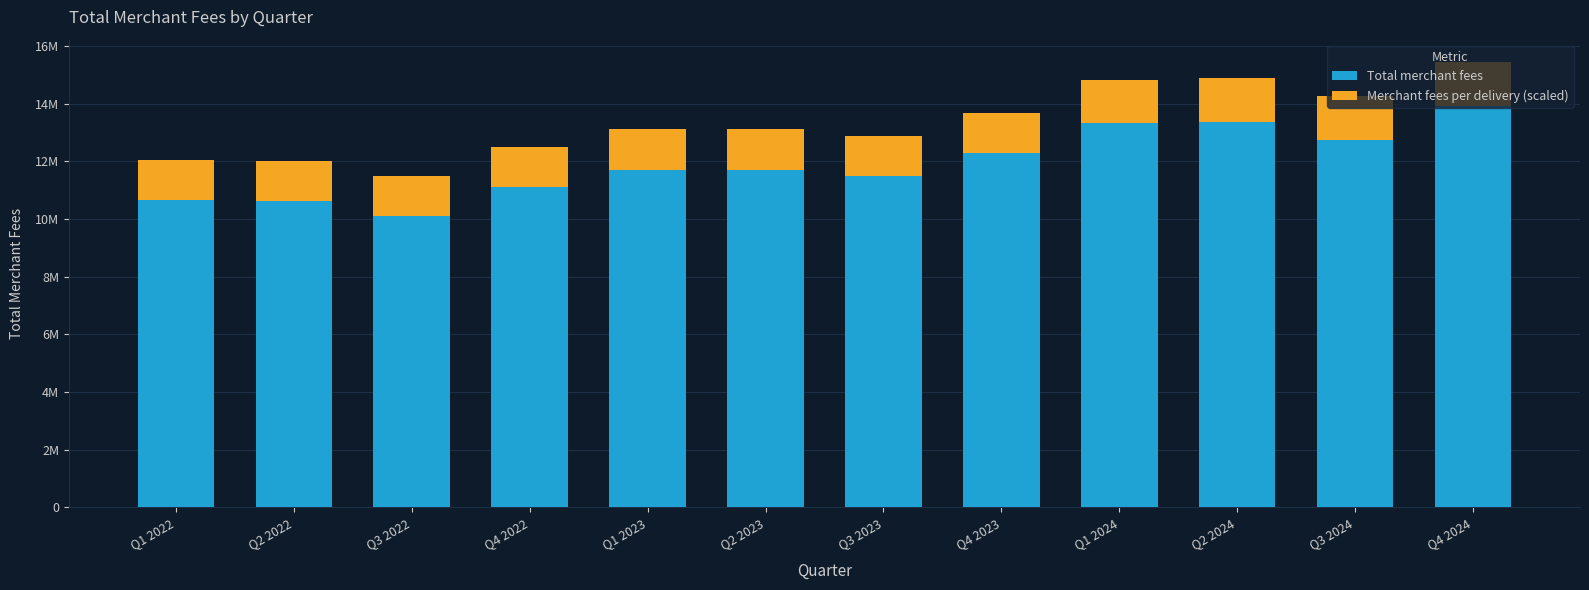

Does the chart contain any negative values?

No